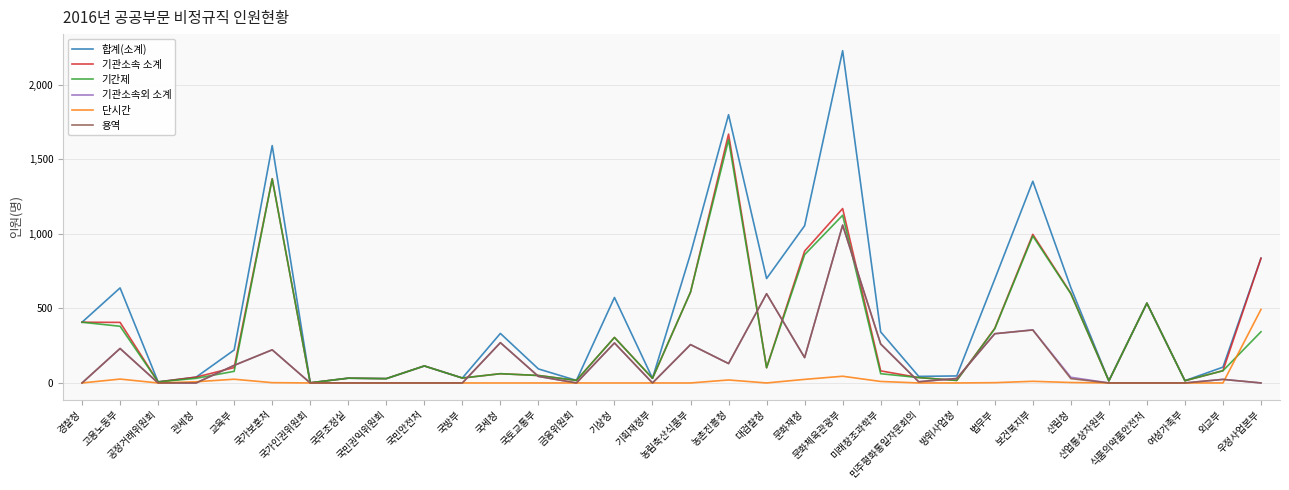

Which series has the largest total across all categories?

합계(소계)